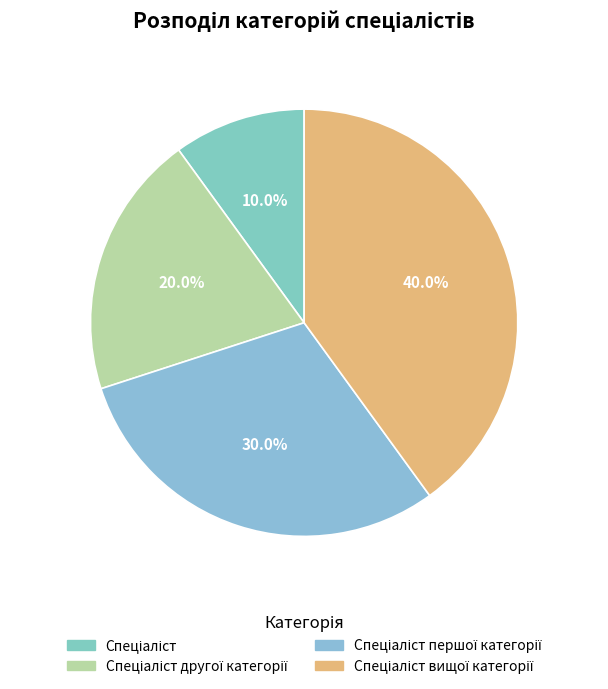

How many segments does this pie chart have?

4